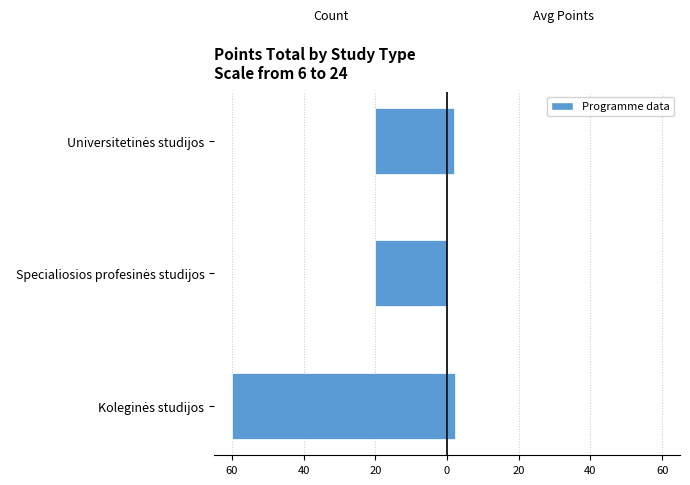

What is the value of the Avg Points bar at the 3rd from the left?

1.9